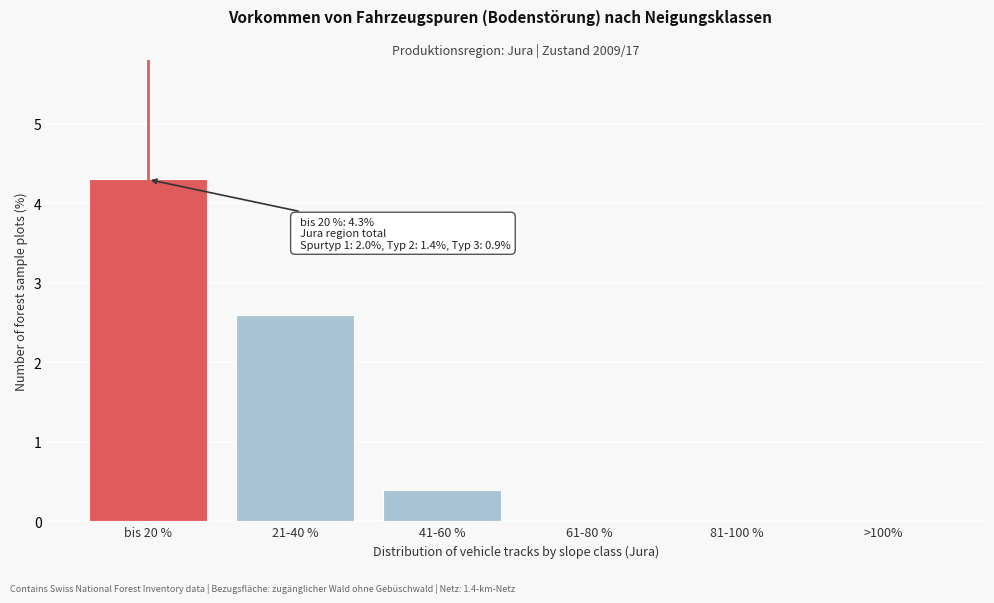

Reading left to right, extract all data points from this chart.

bis 20 %=4.3	21-40 %=2.6	41-60 %=0.4	61-80 %=0.0	81-100 %=0.0	>100%=0.0